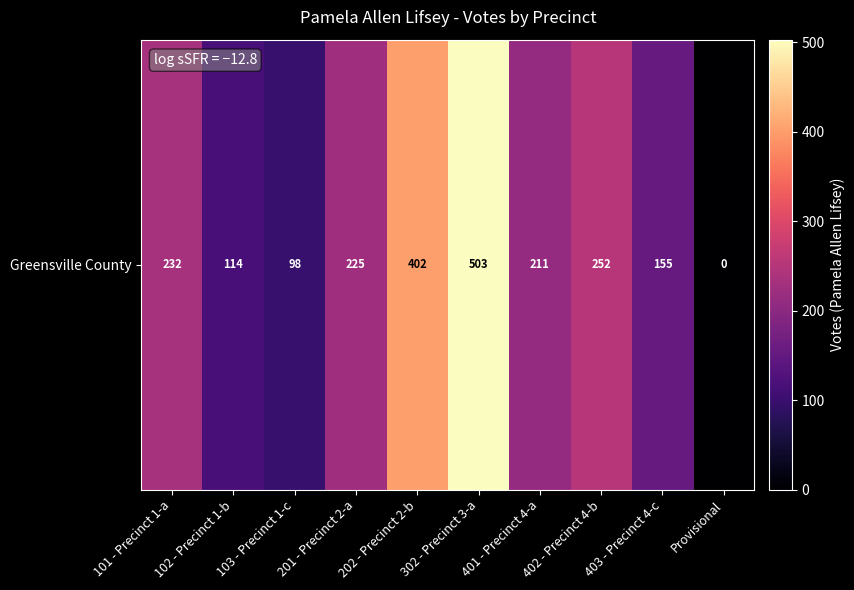

Reading right to left, transcribe all the data shown in this chart.

Provisional=0	403 - Precinct 4-c=155	402 - Precinct 4-b=252	401 - Precinct 4-a=211	302 - Precinct 3-a=503	202 - Precinct 2-b=402	201 - Precinct 2-a=225	103 - Precinct 1-c=98	102 - Precinct 1-b=114	101 - Precinct 1-a=232